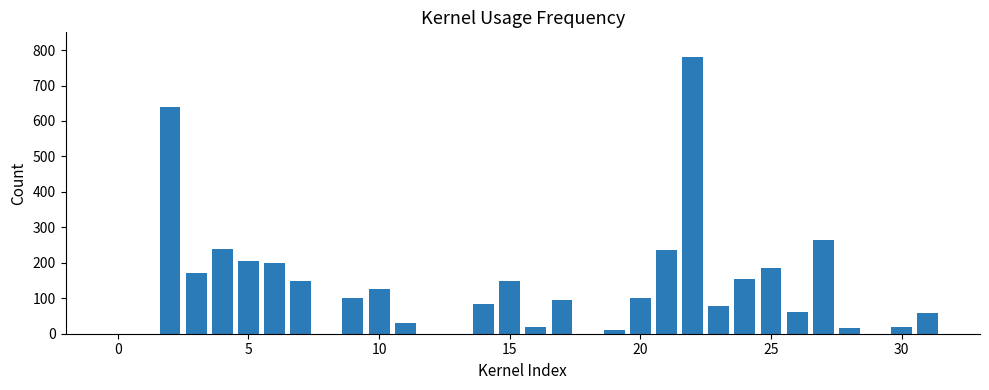

What is the greatest value displayed?

780